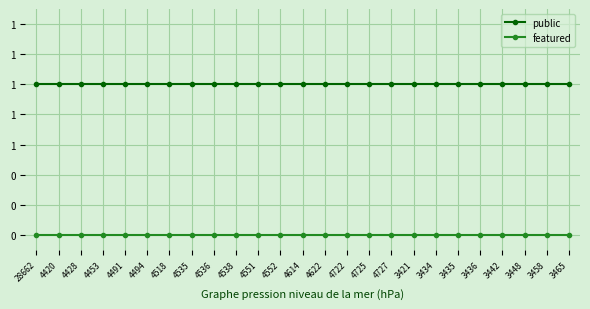

Reading left to right, list all the values displayed in this chart.

public: 1	1	1	1	1	1	1	1	1	1	1	1	1	1	1	1	1	1	1	1	1	1	1	1	1
featured: 0	0	0	0	0	0	0	0	0	0	0	0	0	0	0	0	0	0	0	0	0	0	0	0	0